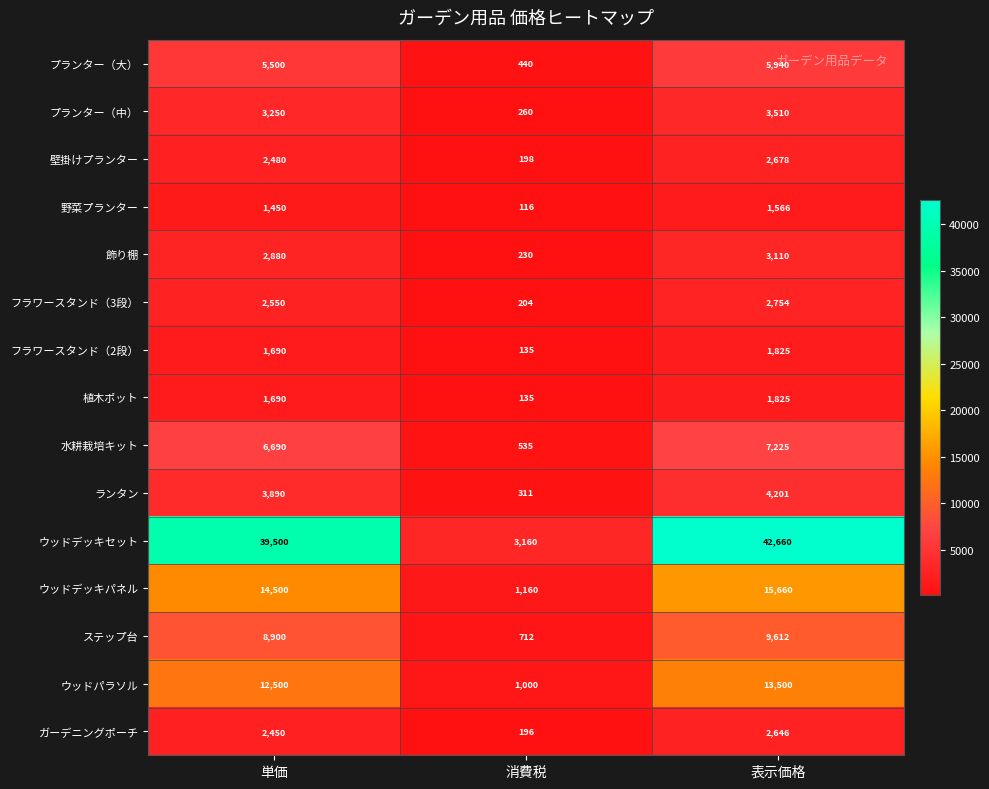

Which series has the widest spread of values?

ウッドデッキセット